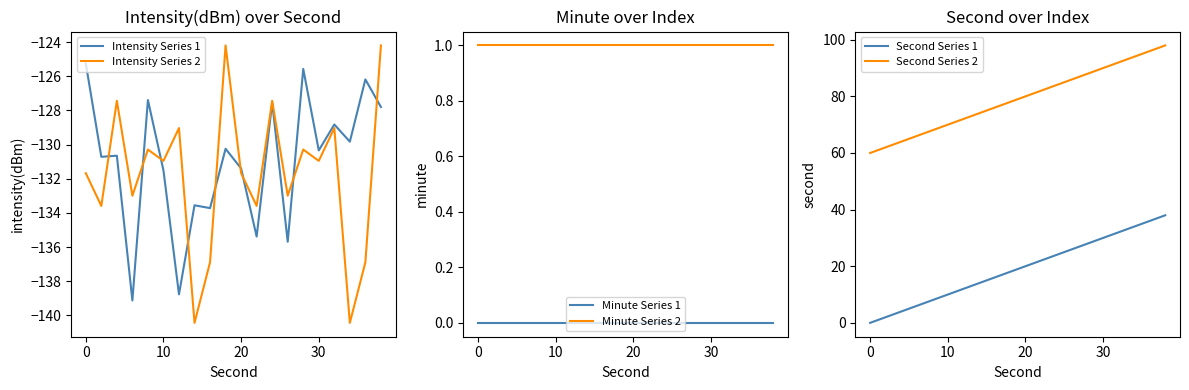

Reading right to left, transcribe all the data shown in this chart.

Intensity Series 1: -127.8	-126.2	-129.8	-128.8	-130.3	-125.6	-135.7	-127.5	-135.4	-131.4	-130.2	-133.7	-133.6	-138.8	-131.5	-127.4	-139.1	-130.6	-130.7	-125.2
Intensity Series 2: -124.2	-136.9	-140.4	-129.0	-131.0	-130.3	-133.0	-127.4	-133.6	-131.7	-124.2	-136.9	-140.4	-129.0	-131.0	-130.3	-133.0	-127.4	-133.6	-131.7
Minute Series 1: 0.0	0.0	0.0	0.0	0.0	0.0	0.0	0.0	0.0	0.0	0.0	0.0	0.0	0.0	0.0	0.0	0.0	0.0	0.0	0.0
Minute Series 2: 1.0	1.0	1.0	1.0	1.0	1.0	1.0	1.0	1.0	1.0	1.0	1.0	1.0	1.0	1.0	1.0	1.0	1.0	1.0	1.0
Second Series 1: 38.0	36.0	34.0	32.0	30.0	28.0	26.0	24.0	22.0	20.0	18.0	16.0	14.0	12.0	10.0	8.0	6.0	4.0	2.0	0.0
Second Series 2: 98.0	96.0	94.0	92.0	90.0	88.0	86.0	84.0	82.0	80.0	78.0	76.0	74.0	72.0	70.0	68.0	66.0	64.0	62.0	60.0